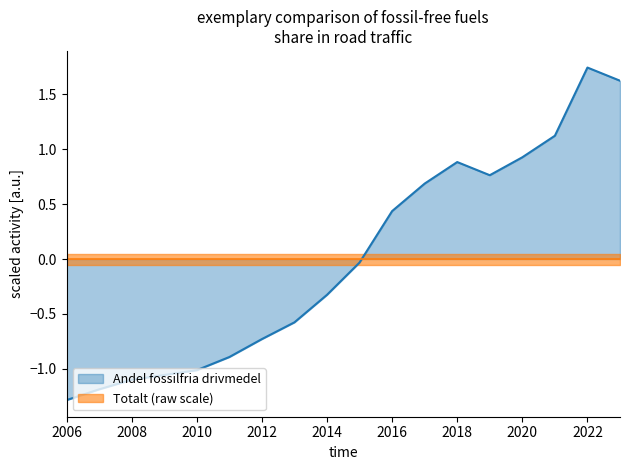

List the labels in order of value, largest first.

2022, 2023, 2021, 2020, 2018, 2019, 2017, 2016, 2015, 2014, 2013, 2012, 2011, 2010, 2009, 2008, 2007, 2006